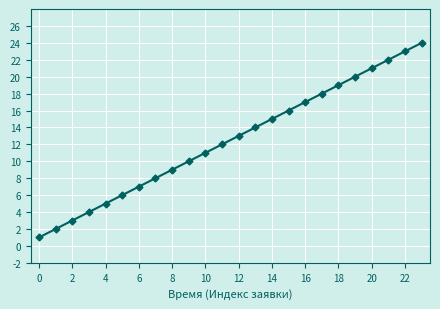

Reading right to left, transcribe all the data shown in this chart.

24	23	22	21	20	19	18	17	16	15	14	13	12	11	10	9	8	7	6	5	4	3	2	1